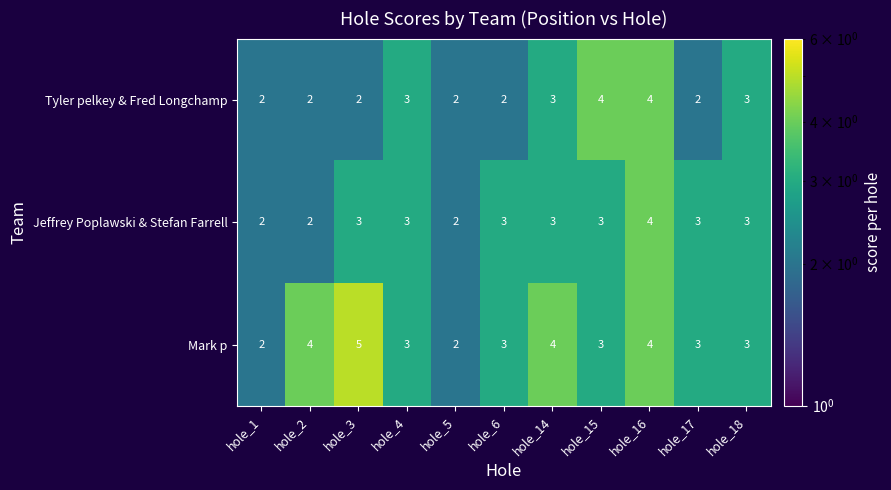

At which category is the sum across all series the highest?

hole_16